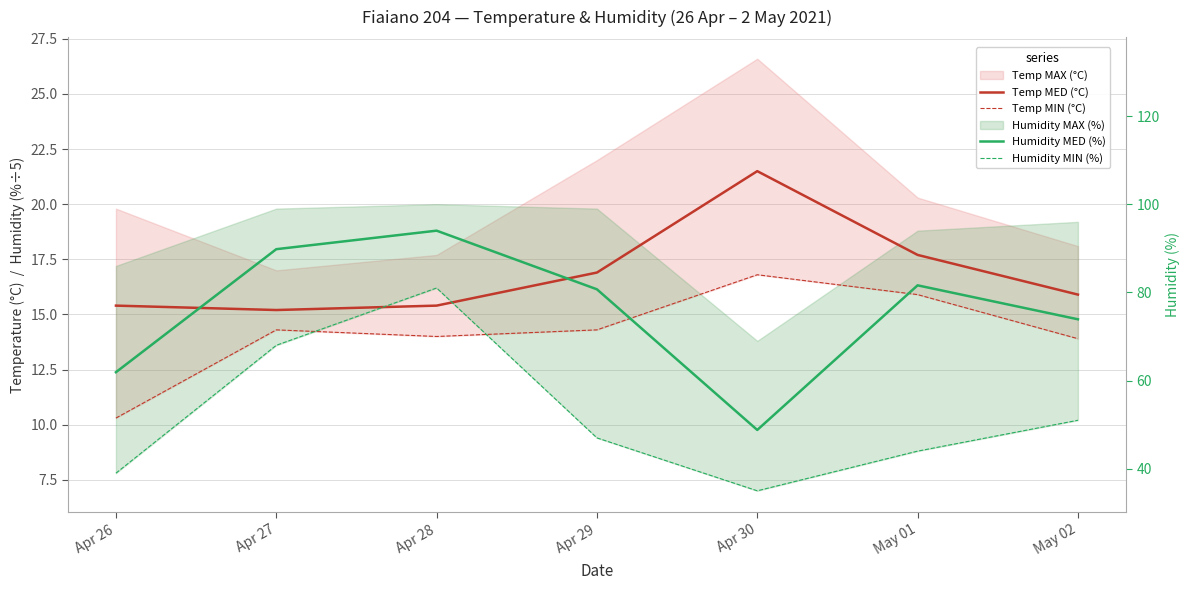

What is the difference between the second highest and second lowest values in the Humidity MIN (%) series?

5.8